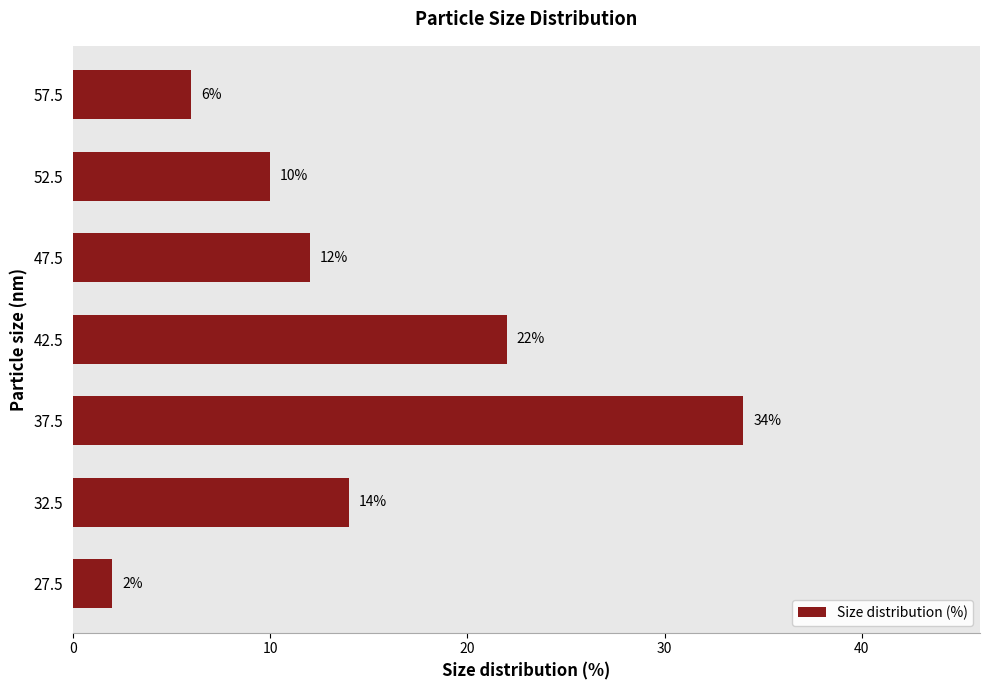

How many data points are above 12?

3